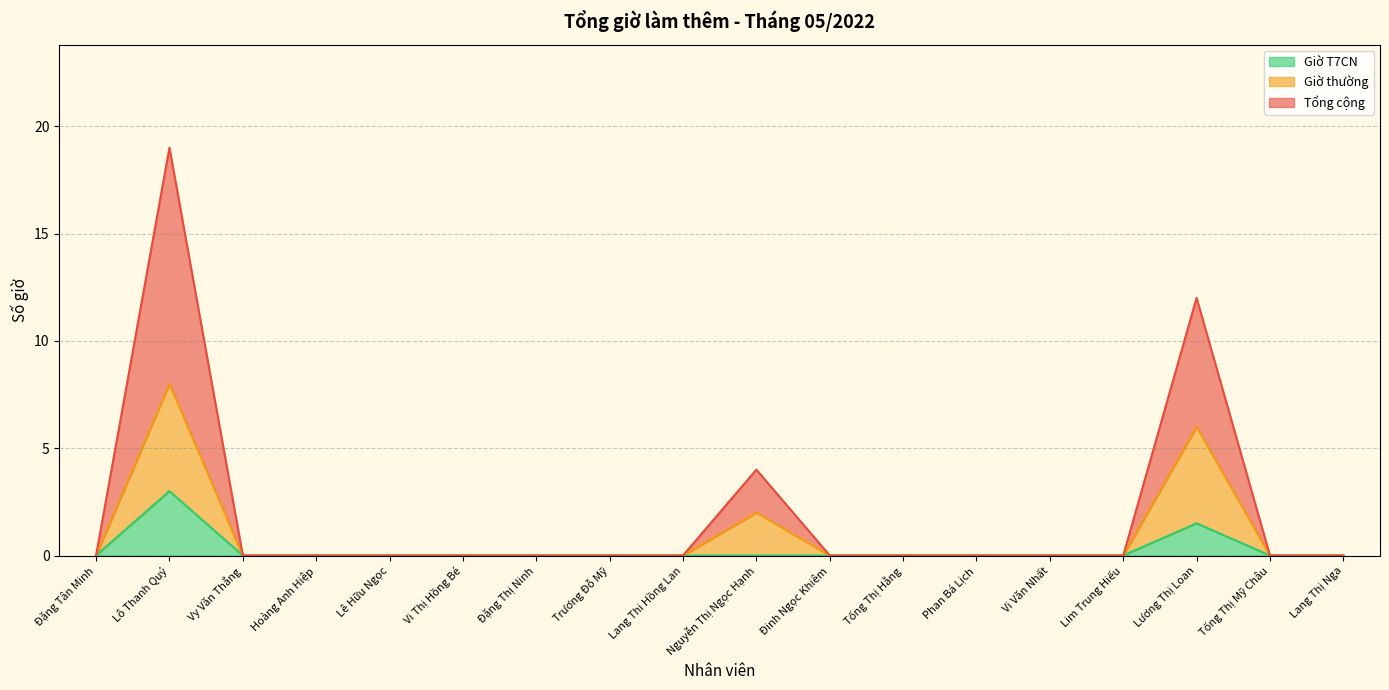

At which category does Giờ thường reach its first local peak?

Lô Thanh Quý